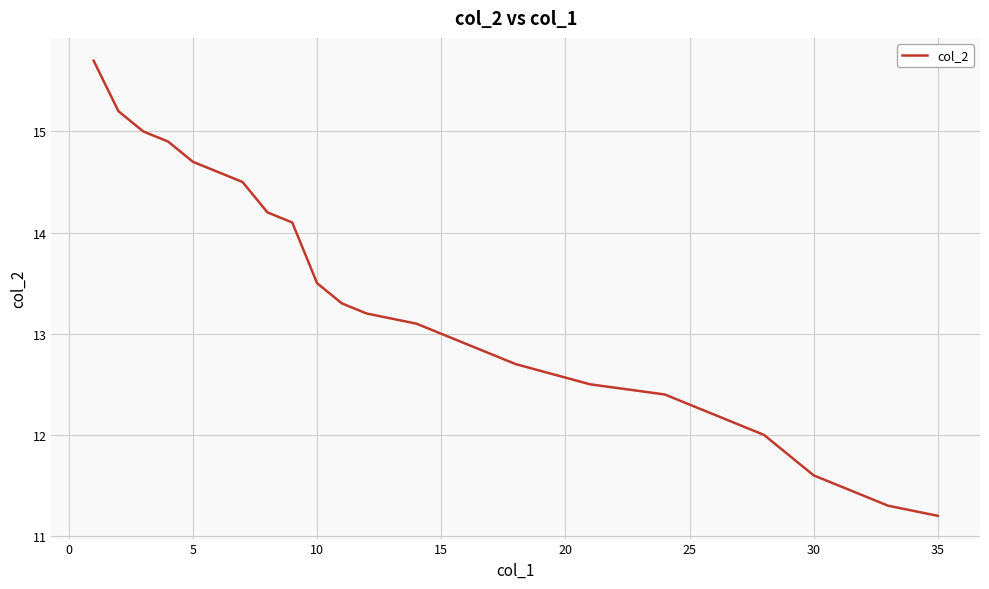

True or false: there are more than 1 points higher than both neighbors.

False